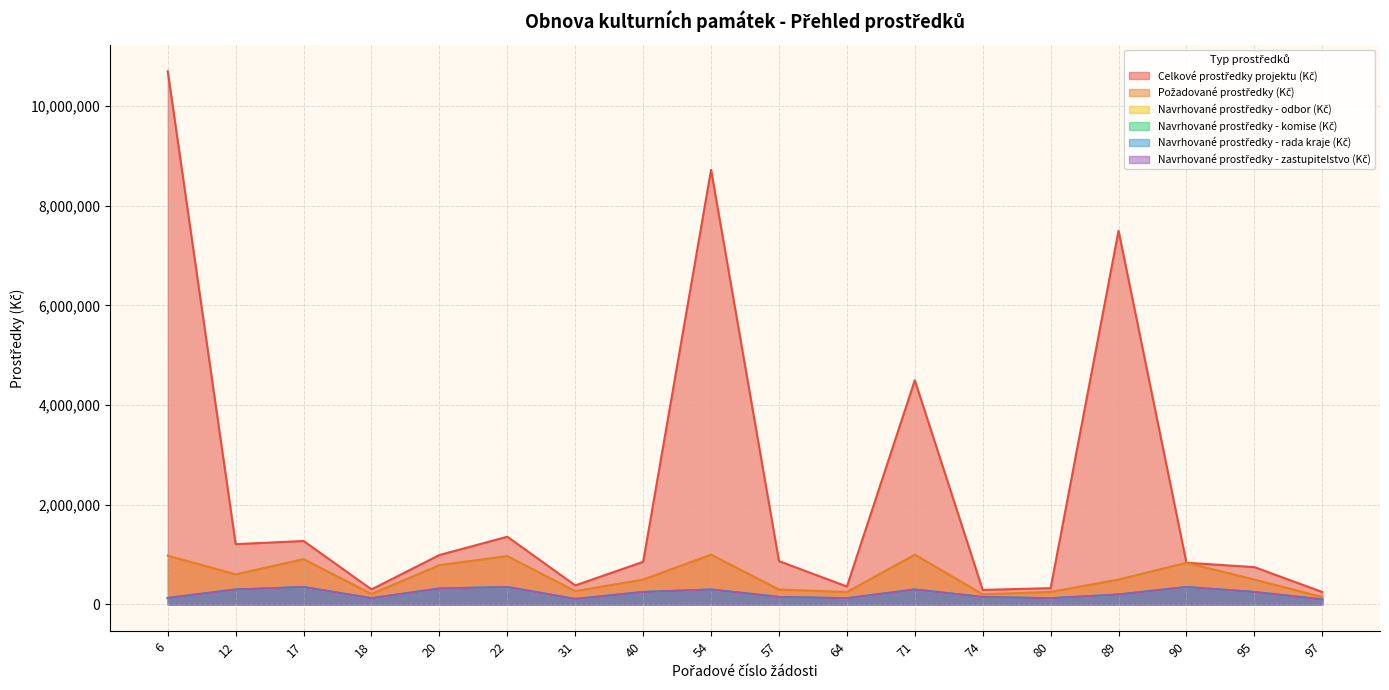

True or false: Navrhované prostředky - rada kraje (Kč) and Navrhované prostředky - zastupitelstvo (Kč) cross at least once.

False